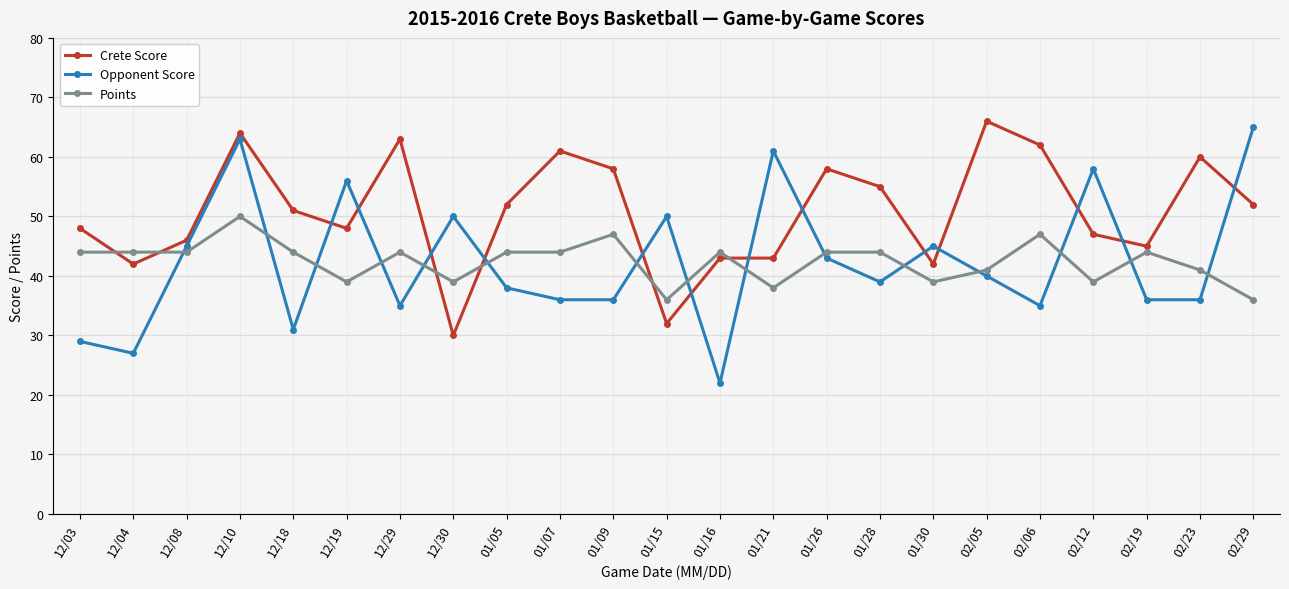

How many times do Points and Crete Score cross each other?

6